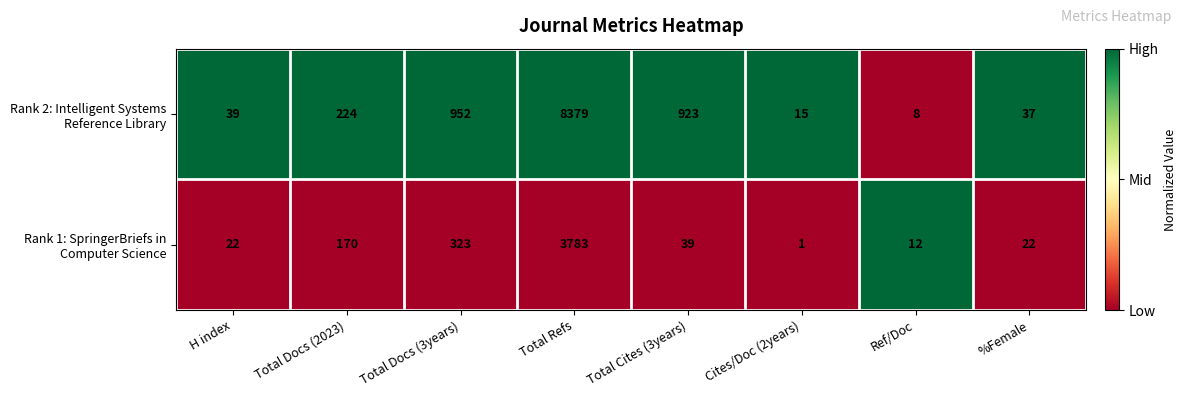

What is the difference between the highest and lowest values at %Female?

15